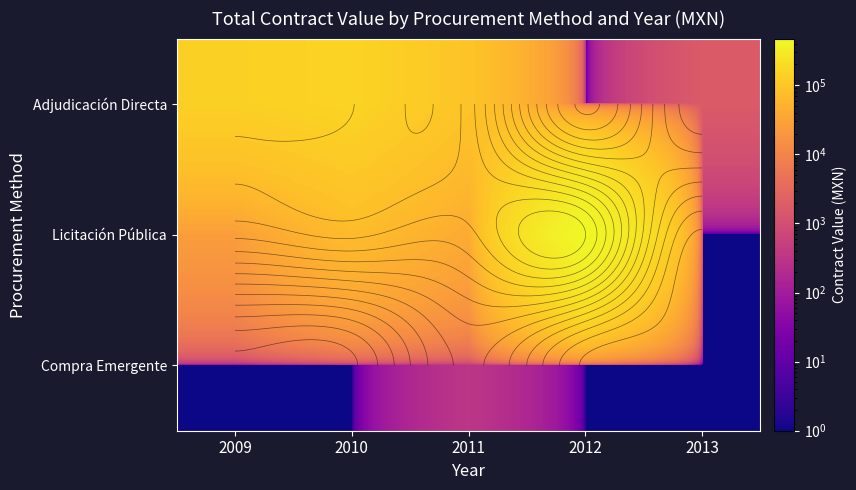

What is the difference between the Adjudicación Directa values at 2012 and 2009?

137536.8